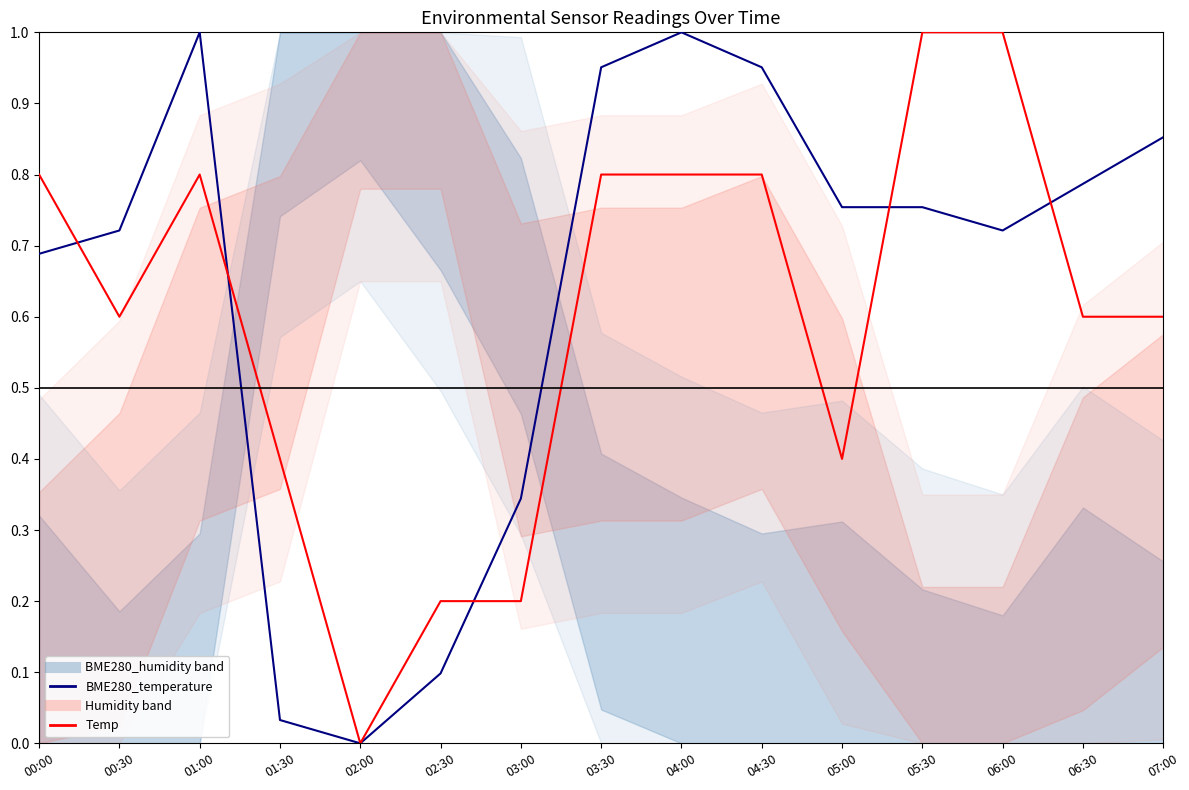

The BME280_temperature series shows 0.7 at 02:00. True or false?

False